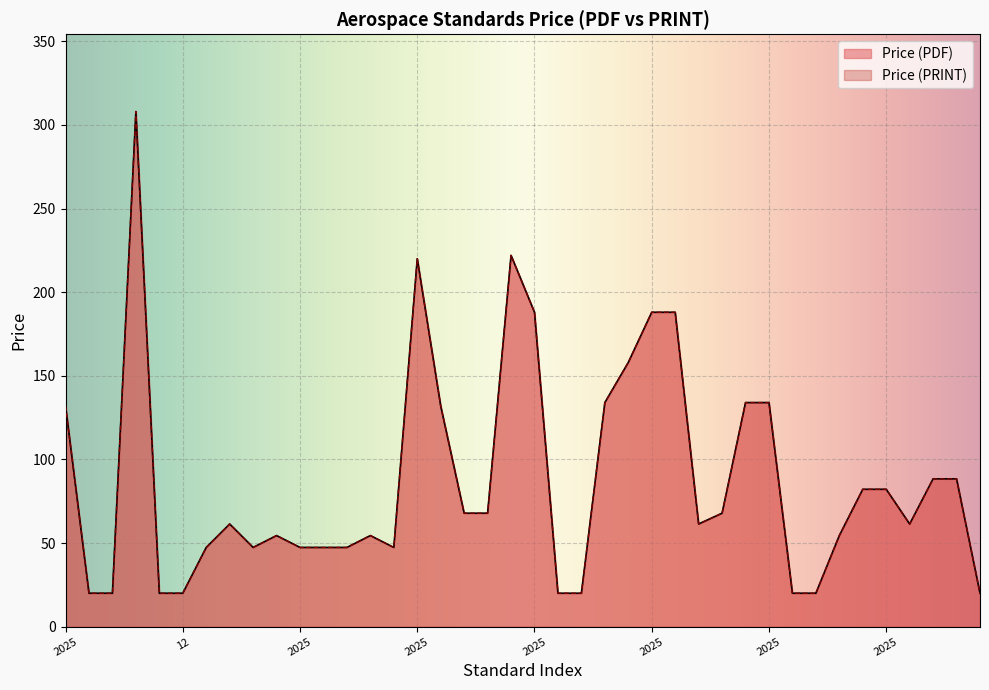

How many lines are shown in the chart?

2